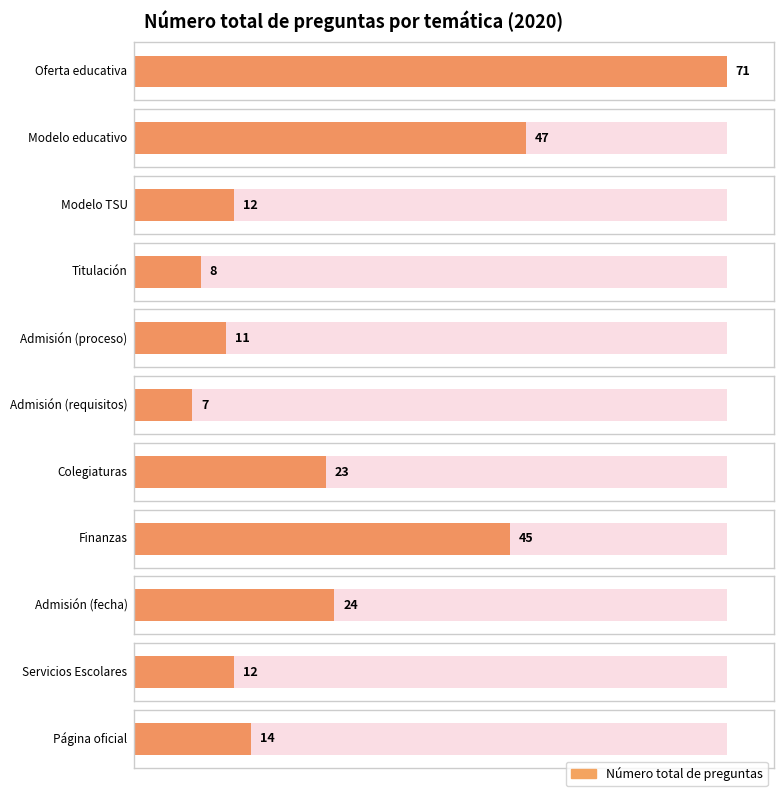

Which has a higher value, Servicios Escolares or Titulación?

Servicios Escolares